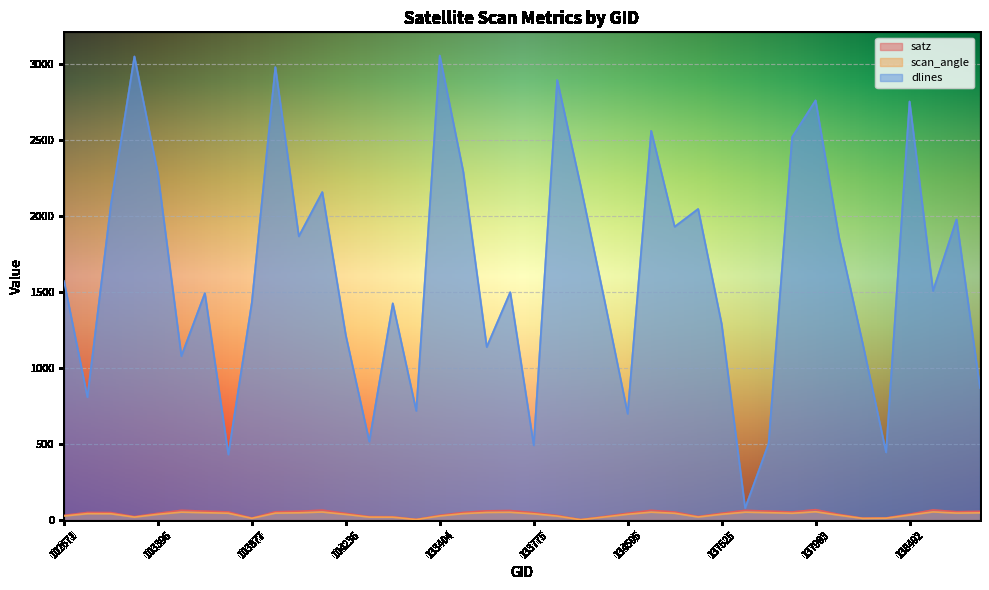

What is the value of the dlines point at the 36th from the left?

447.0